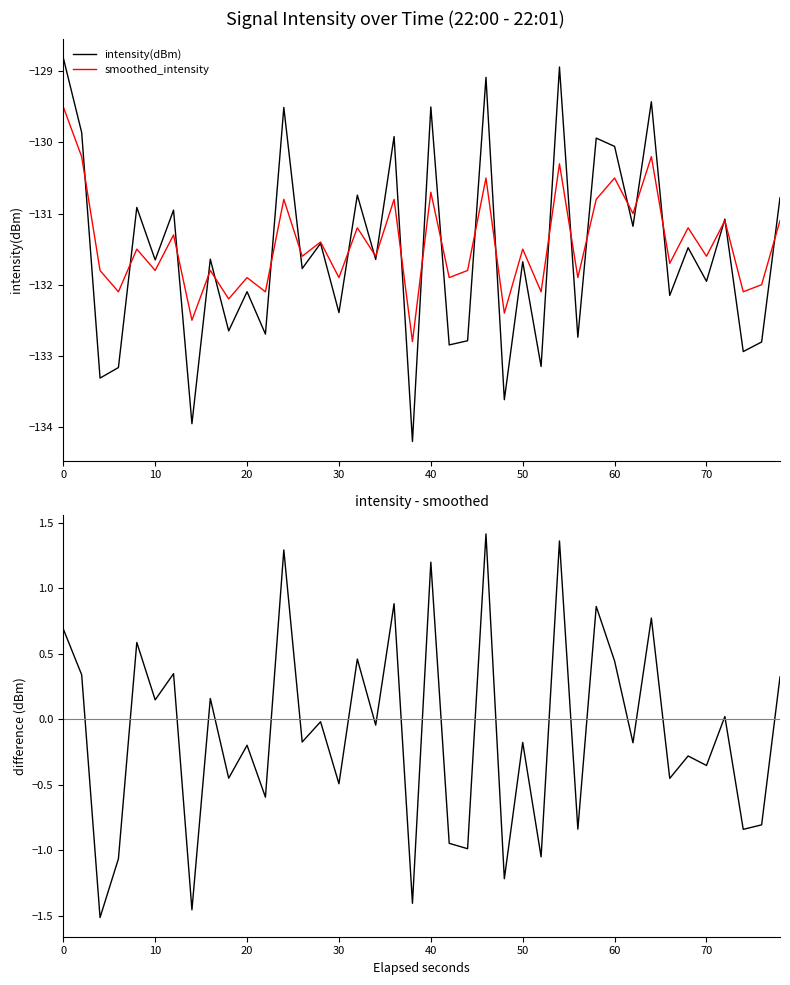

Does the chart have visible grid lines?

No